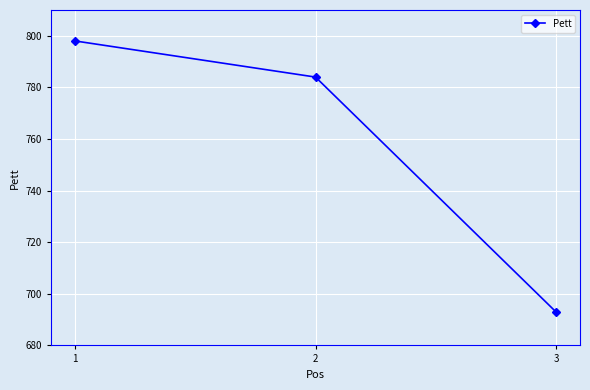

Is it true that the value at 2 is 429?

False